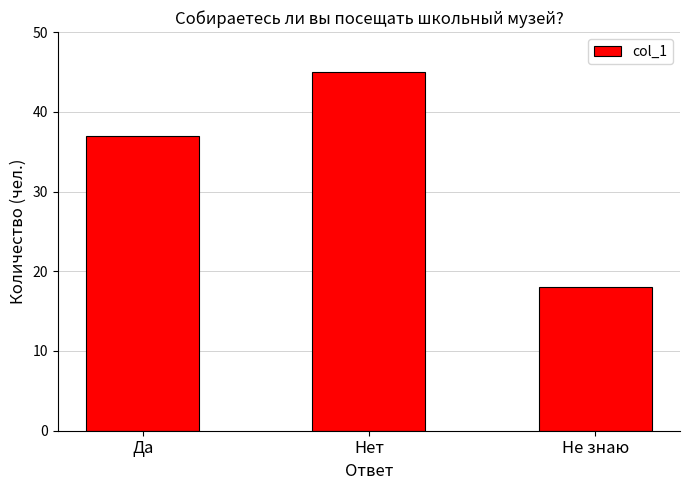

What is the value of the 1st bar from the left?

37